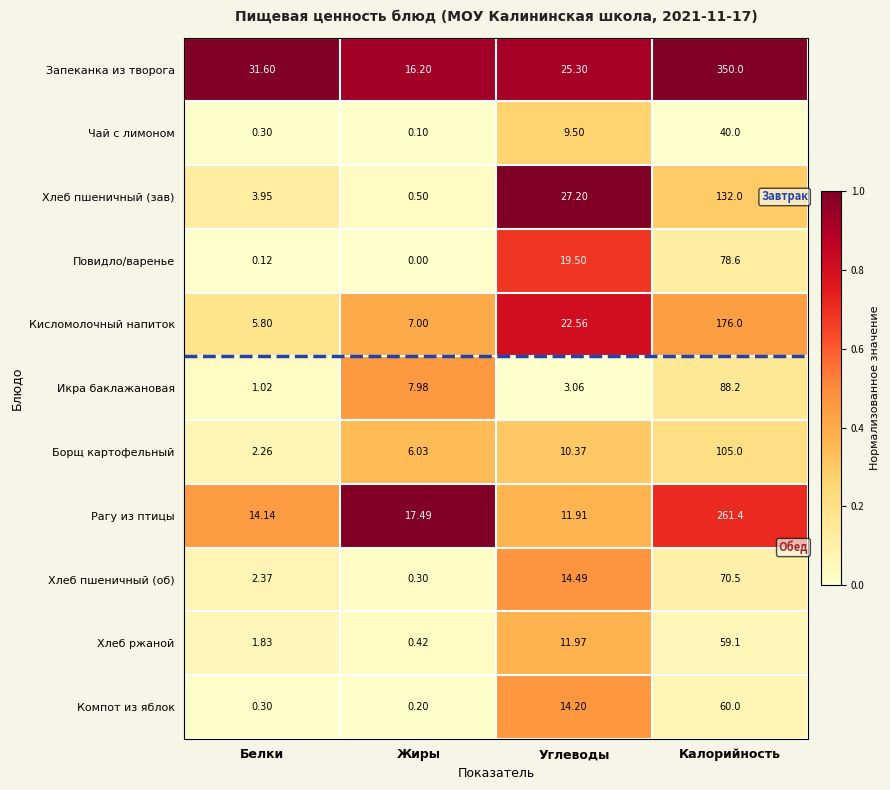

Which series has the widest spread of values?

Запеканка из творога